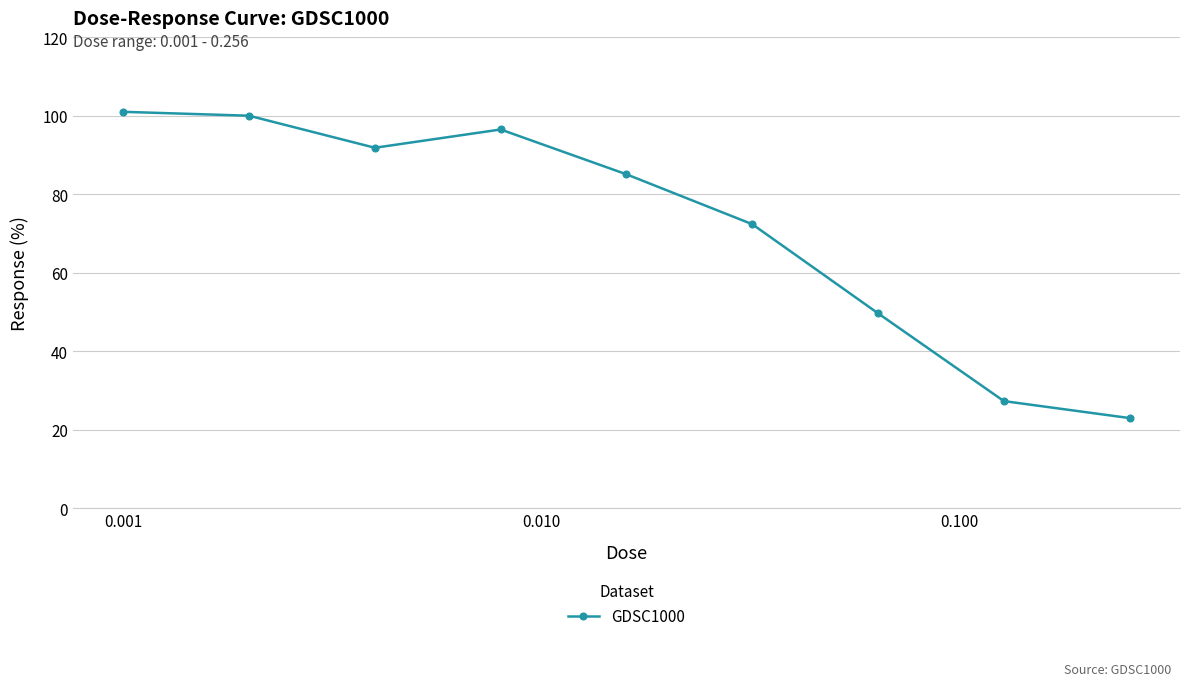

What is the difference between the maximum and minimum values?

78.0